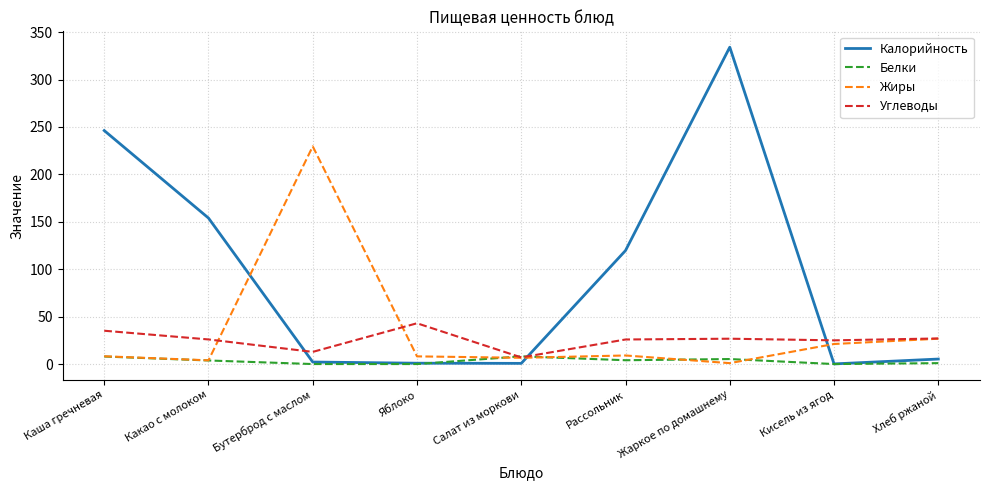

How many interior local peaks does the Жиры series have?

2